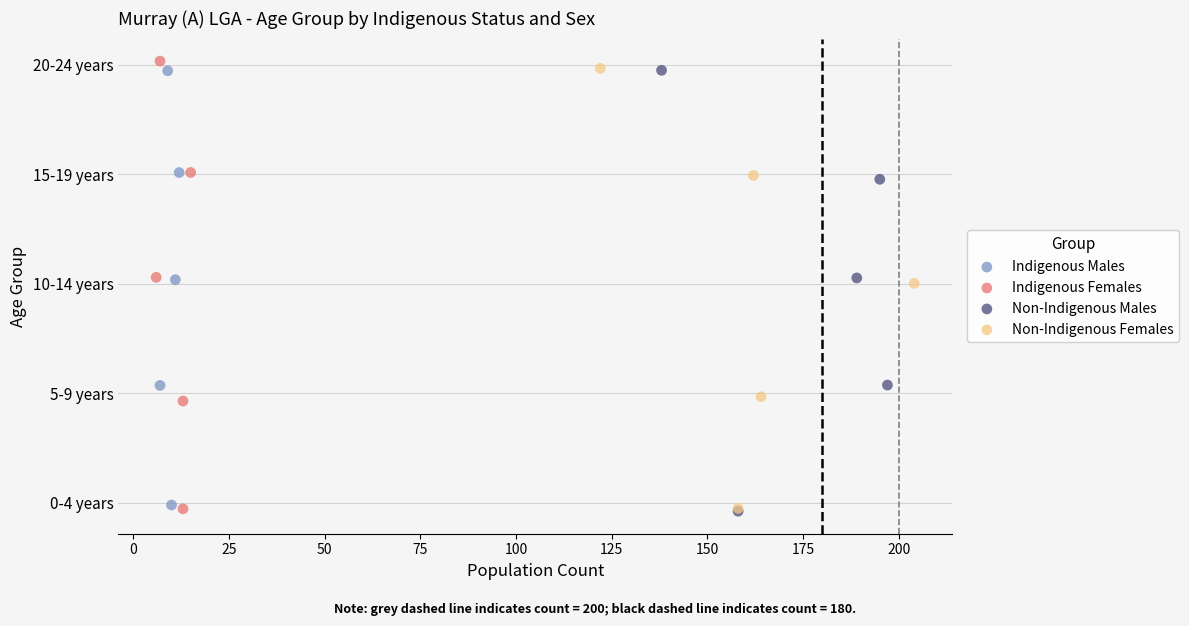

Which series reaches the maximum Y coordinate?

Indigenous Females